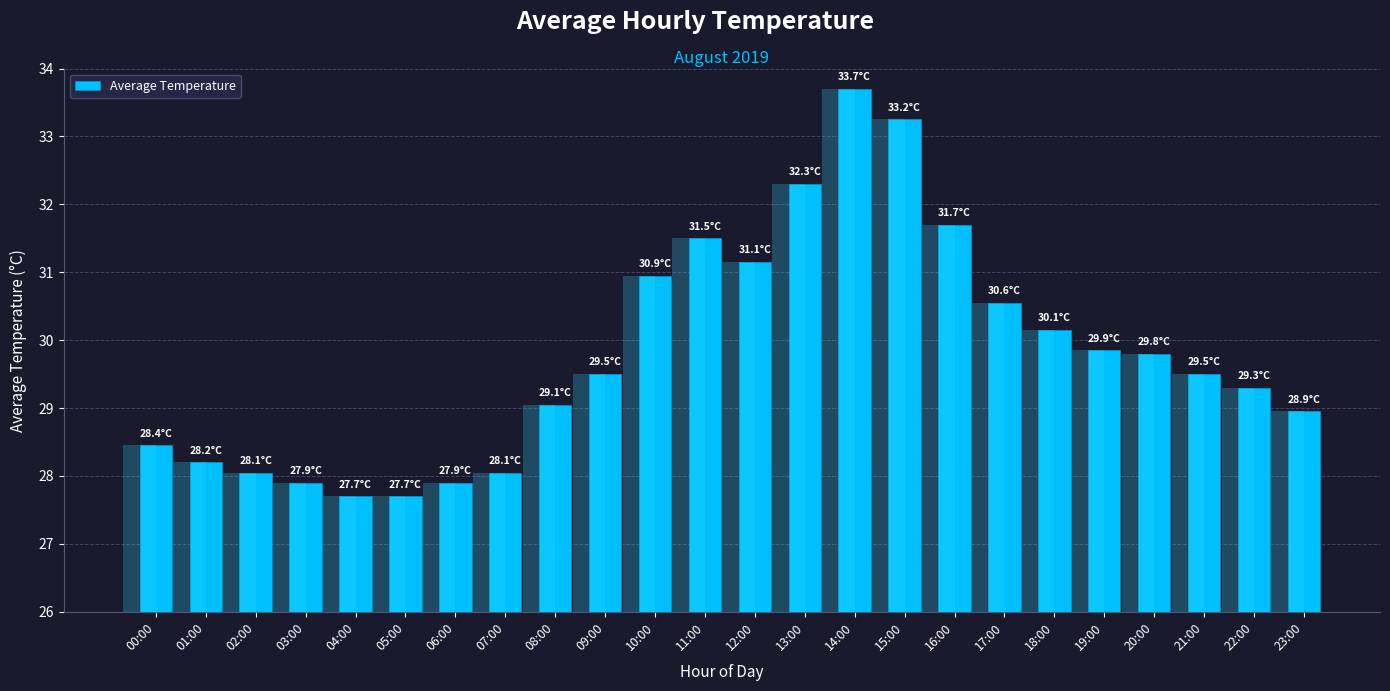

How many values are below 29?

9